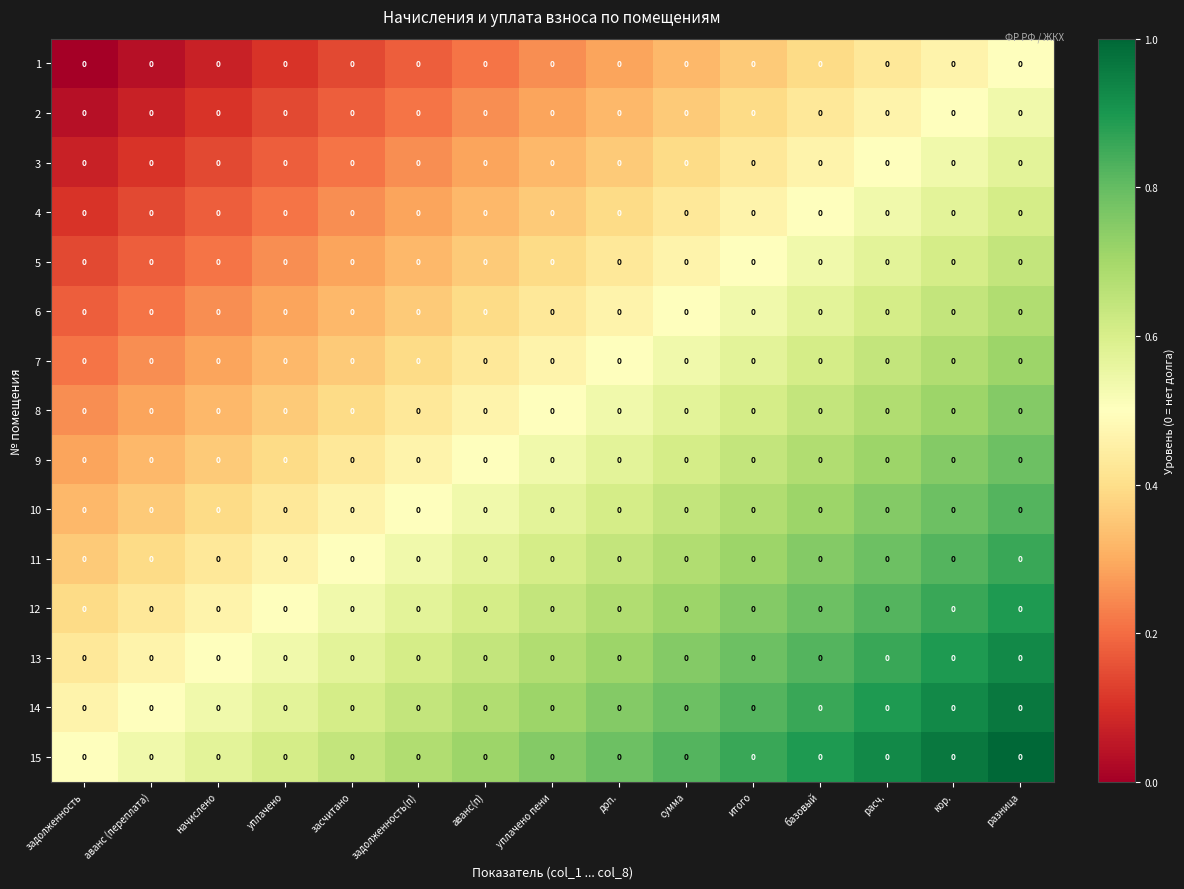

List the labels in order of 12 value, largest first.

разница, кор., расч., базовый, итого, сумма, доп., уплачено пени, аванс(п), задолженность(п), засчитано, уплачено, начислено, аванс (переплата), задолженность